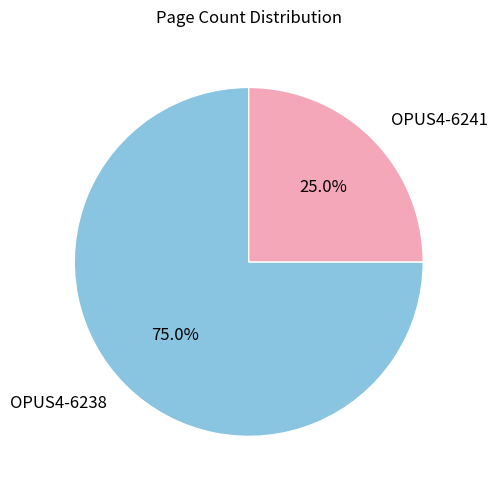

To the nearest percent, what portion does OPUS4-6238 represent?

75%